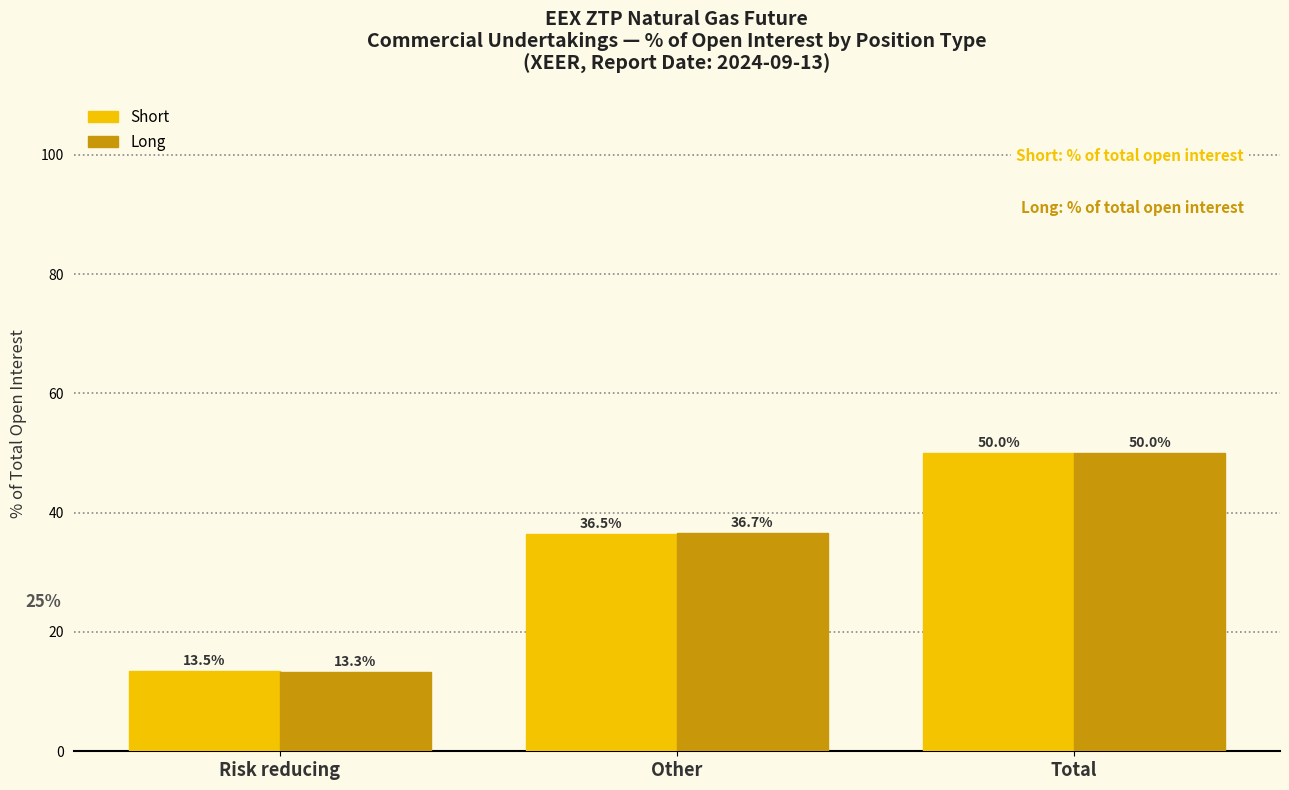

Reading left to right, transcribe all the data shown in this chart.

Short: 13.5	36.5	50.0
Long: 13.3	36.7	50.0